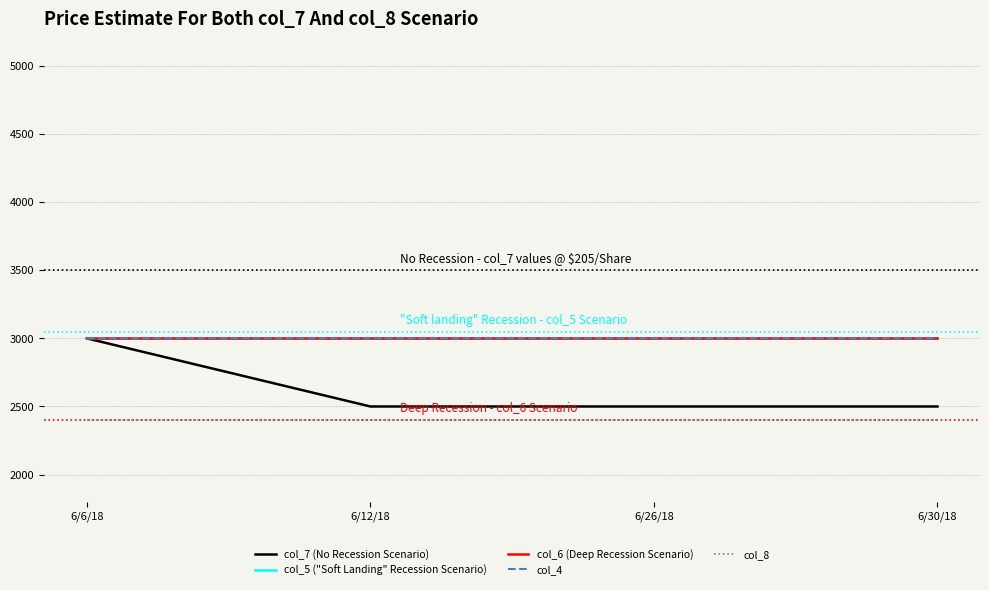

Reading right to left, transcribe all the data shown in this chart.

col_7 (No Recession Scenario): 6/30/18=2500	6/26/18=2500	6/12/18=2500	6/6/18=3000
col_5 ("Soft Landing" Recession Scenario): 6/30/18=3000	6/26/18=3000	6/12/18=3000	6/6/18=3000
col_6 (Deep Recession Scenario): 6/30/18=3000	6/26/18=3000	6/12/18=3000	6/6/18=3000
col_4: 6/30/18=3000	6/26/18=3000	6/12/18=3000	6/6/18=3000
col_8: 6/30/18=2400	6/26/18=2400	6/12/18=2400	6/6/18=2400